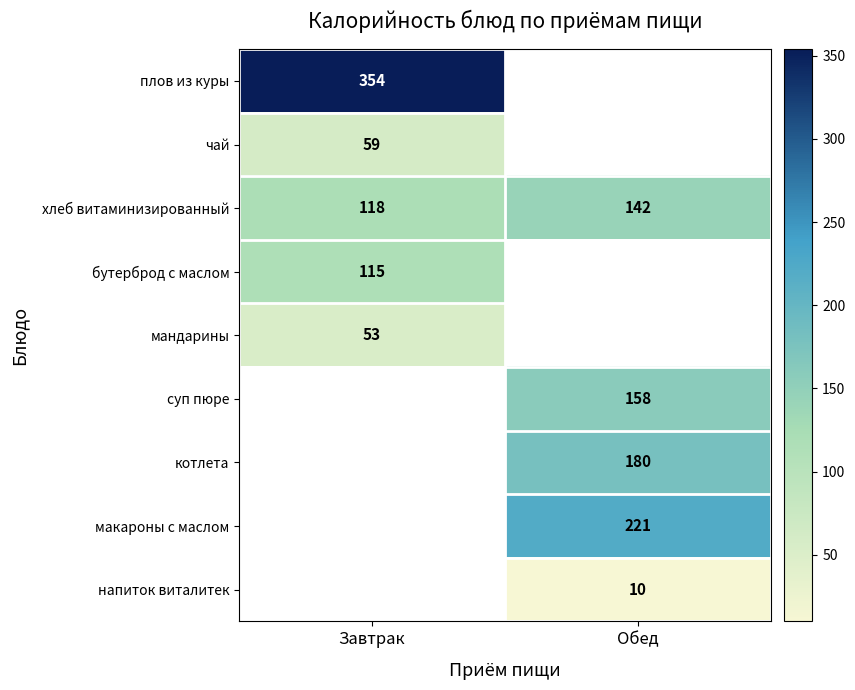

Is the value of плов из куры at Завтрак greater than the value of хлеб витаминизированный at Обед?

Yes